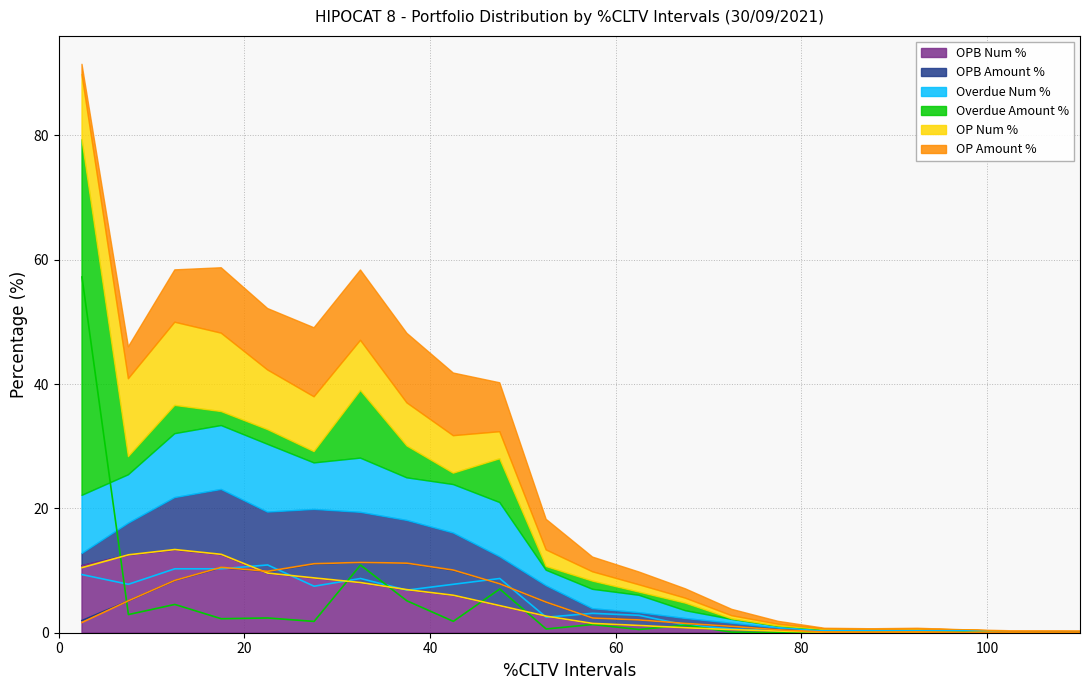

How many lines are shown in the chart?

6